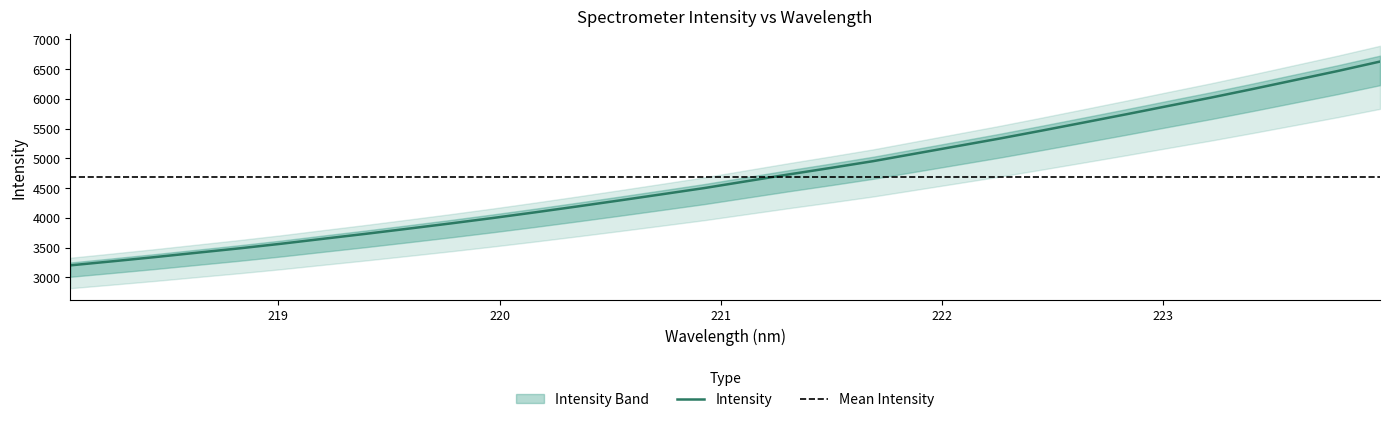

What is the value of the 11th point from the left?

3997.9